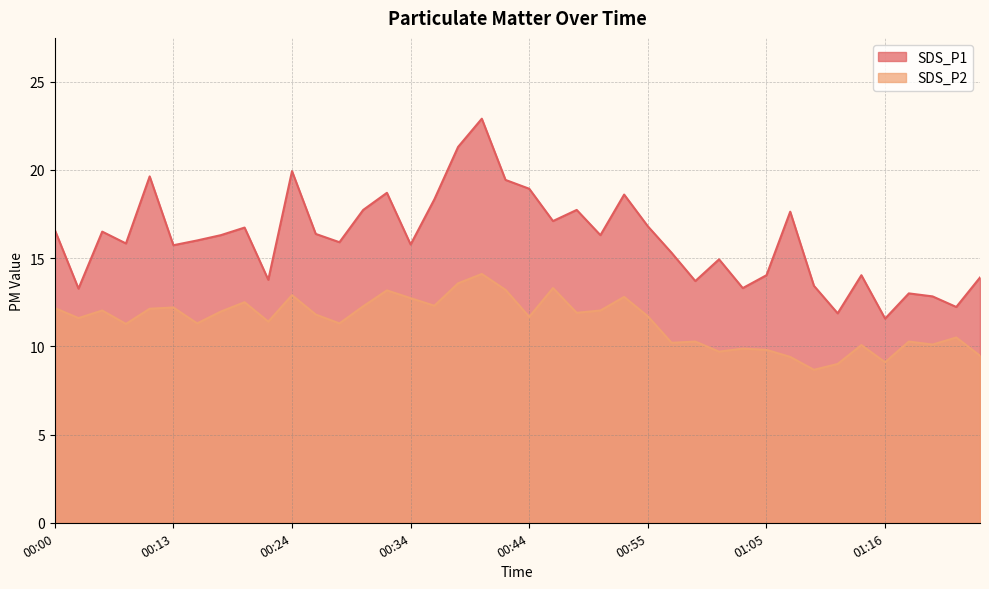

At which label does SDS_P1 reach its peak?

00:40